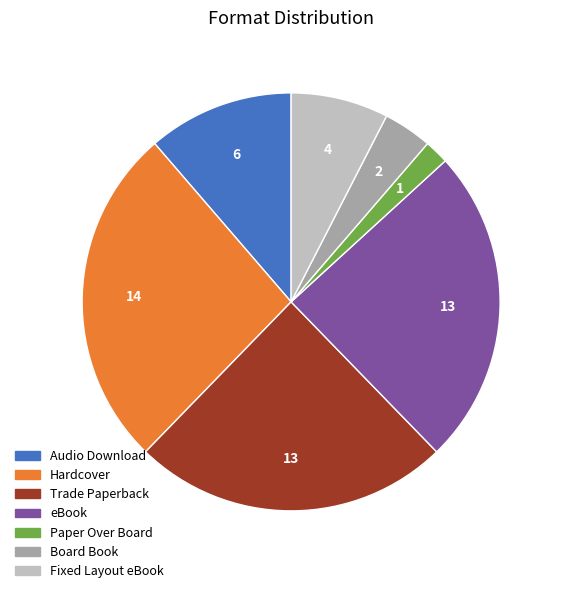

Count the number of slices in the pie.

7